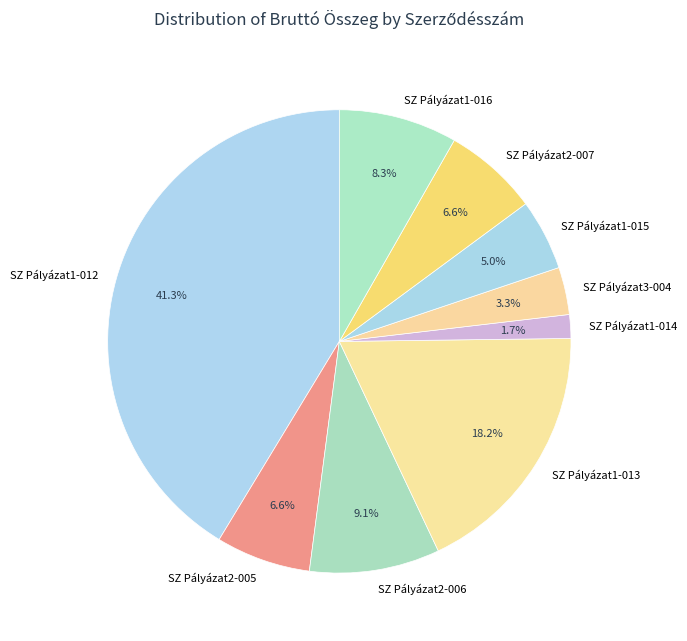

What percentage is the SZ Pályázat2-006 slice, to the nearest percent?

9%